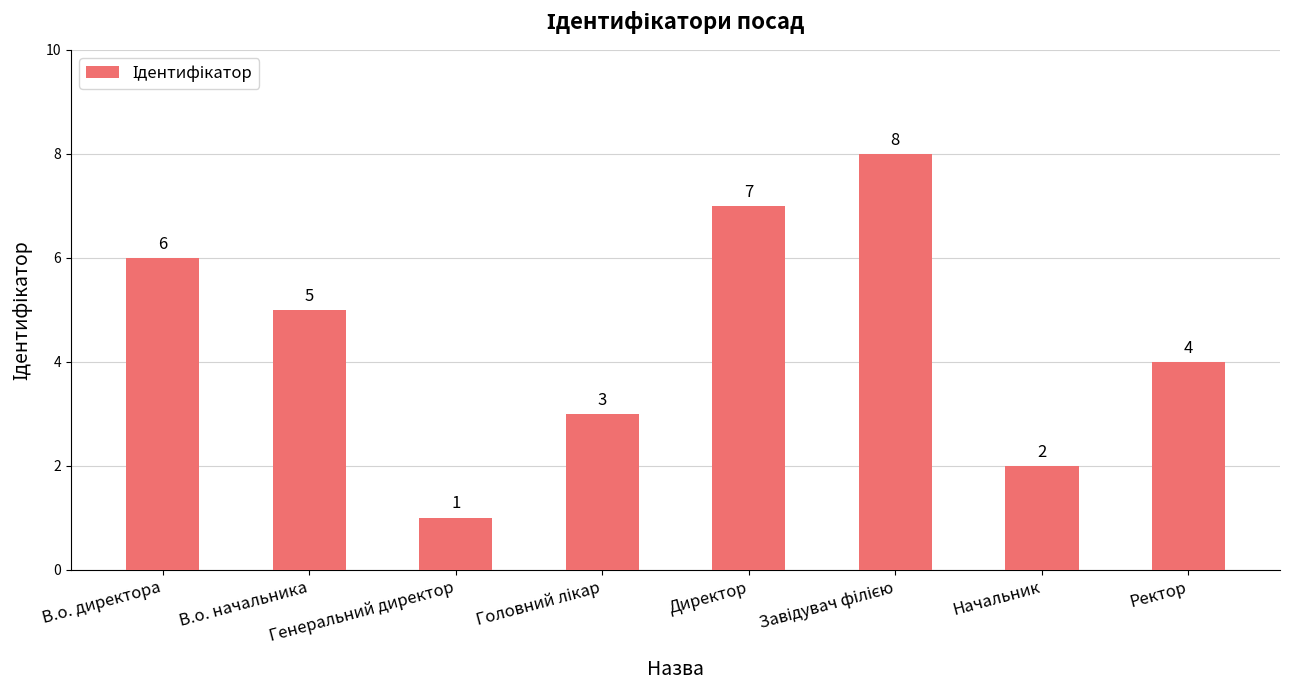

What is the sum of all values?

36